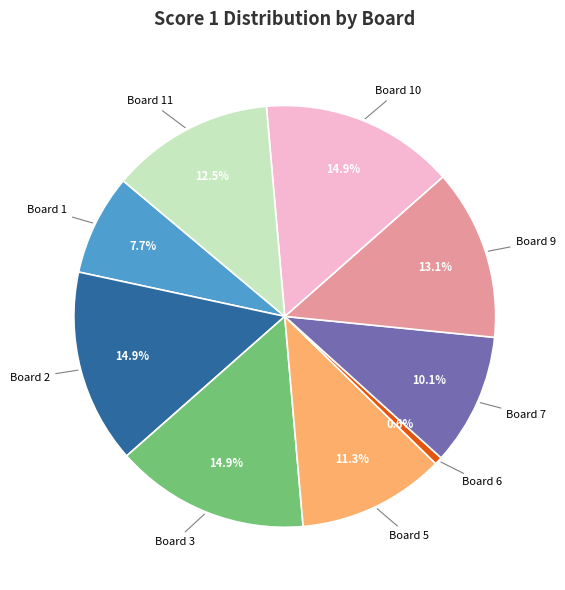

Is there a majority slice in this chart?

No